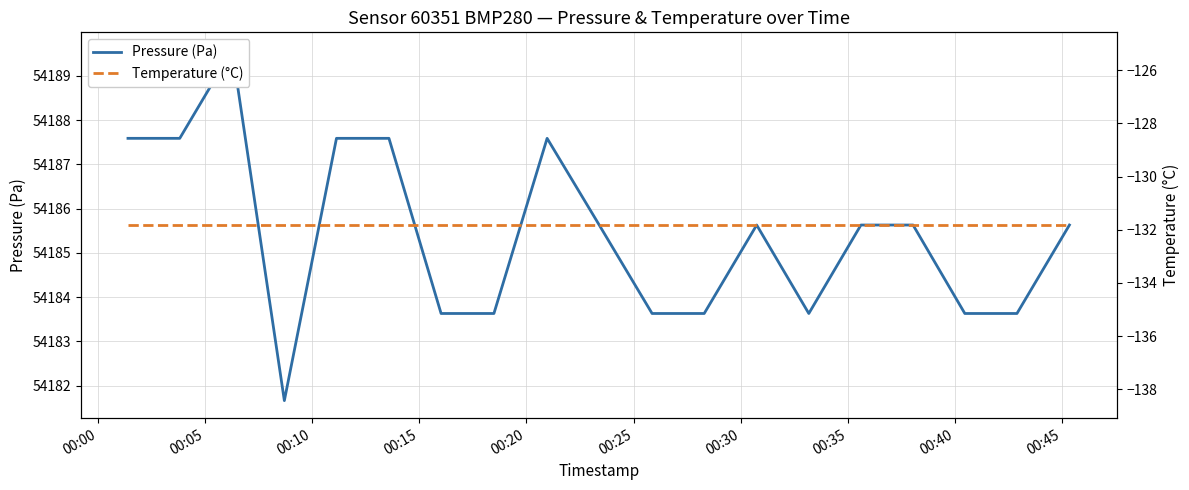

List the series in order of their overall mean, lowest first.

Temperature (°C), Pressure (Pa)